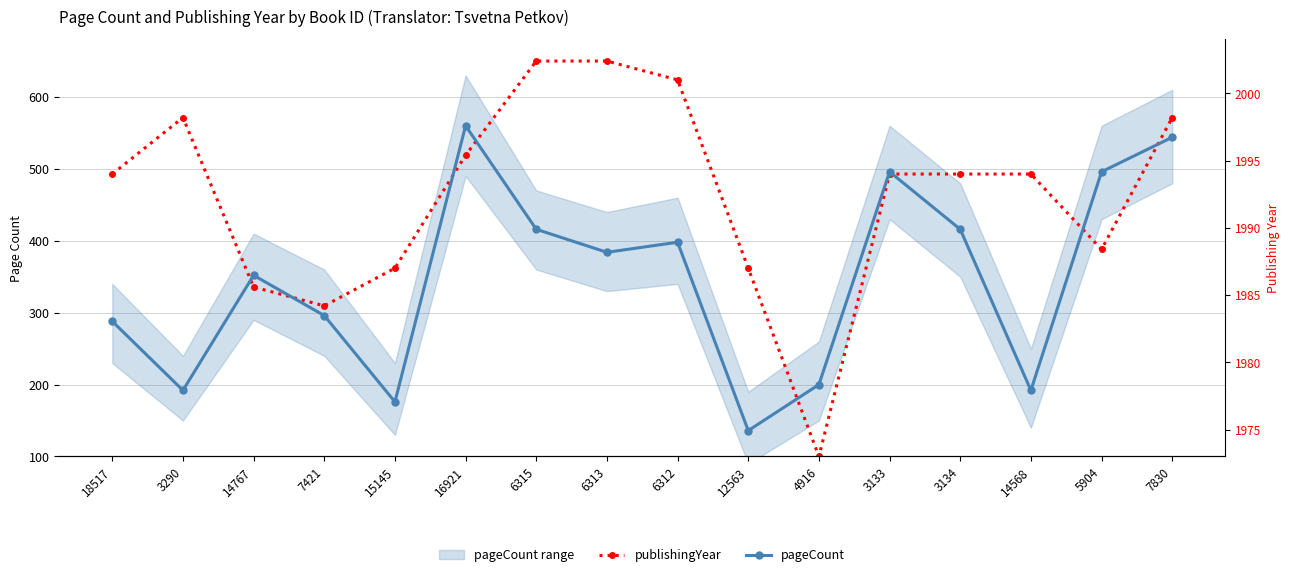

List the series in order of their peak value, lowest first.

pageCount, publishingYear